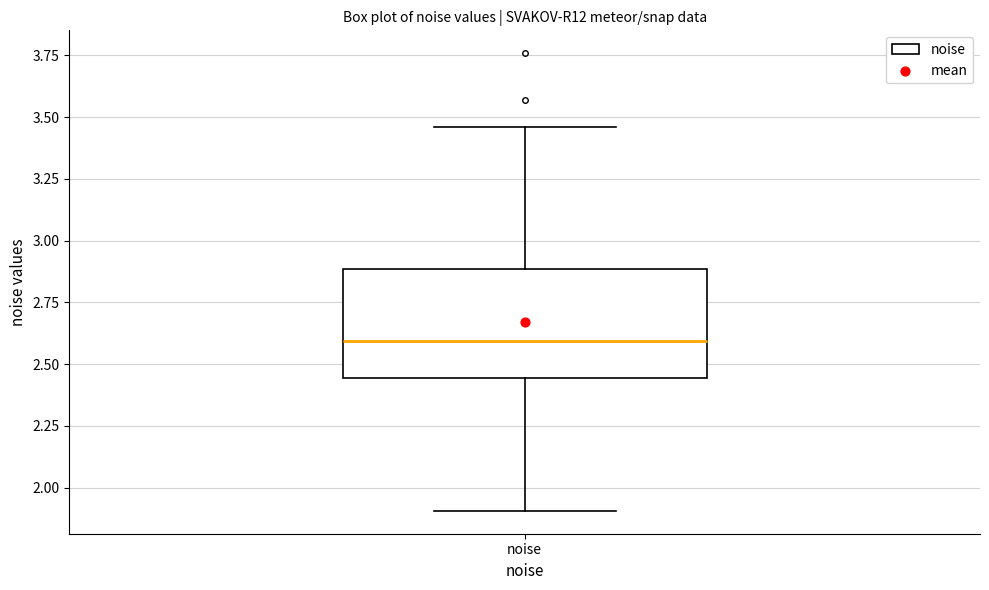

Transcribe this box plot: give where the median line is, the range the box spans, and where the two whiskers end, as read against the y-axis. The values are not printed on the chart, so give them approximately, as read against the axis.

median 2.60, box 2.45 to 2.90, whiskers 1.90 to 3.45